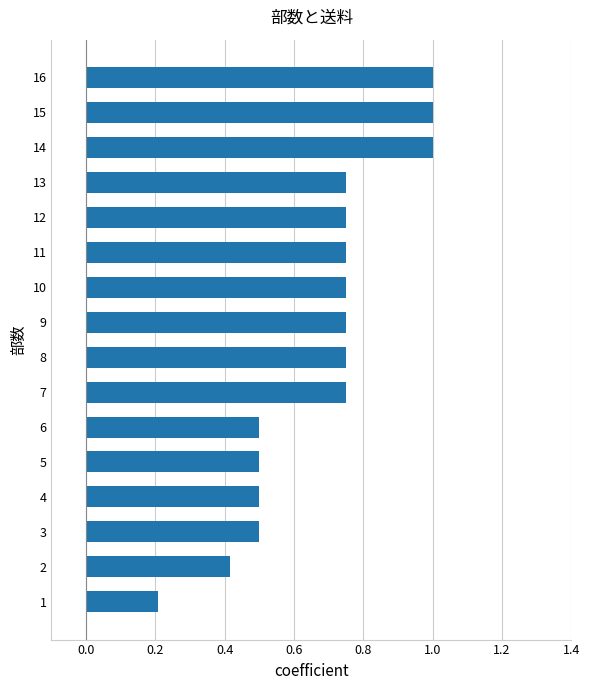

What is the difference between the second highest and second lowest values?

0.6